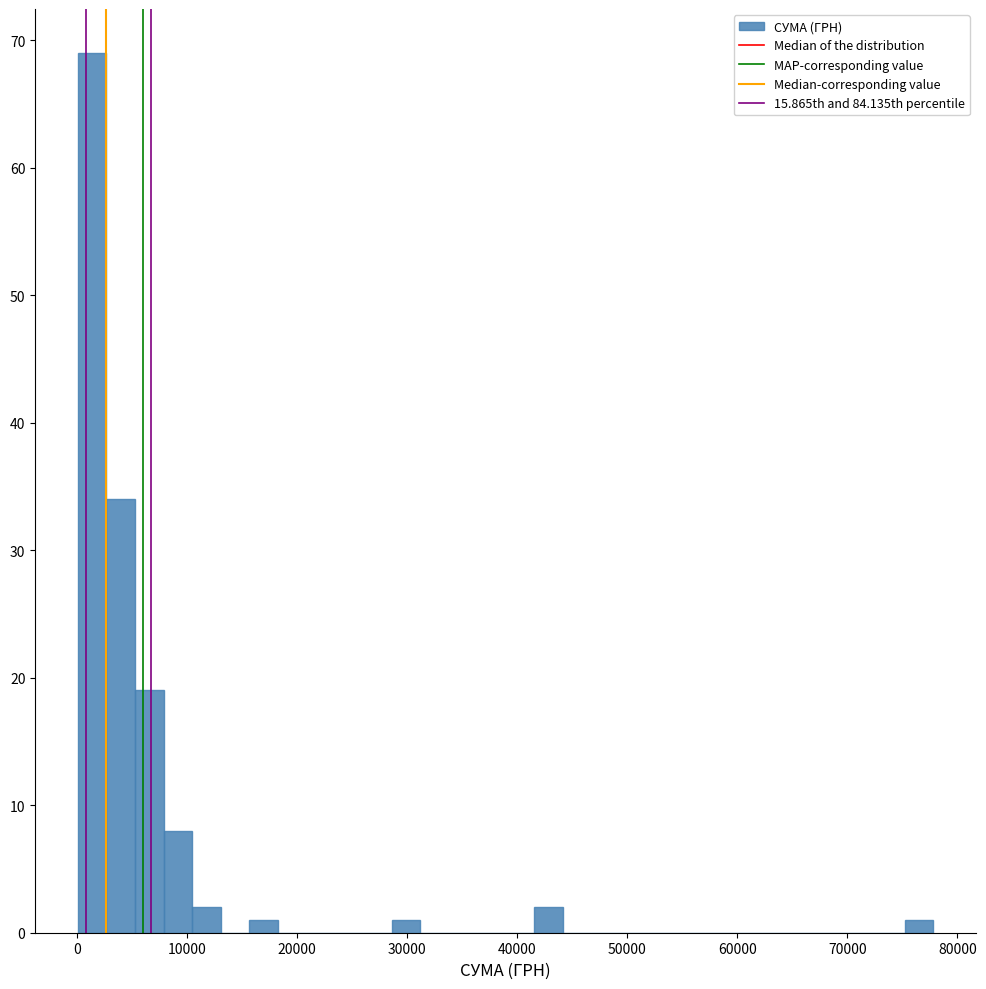

Read against the x-axis, roughly where is the centre of the tallest bar?

1000